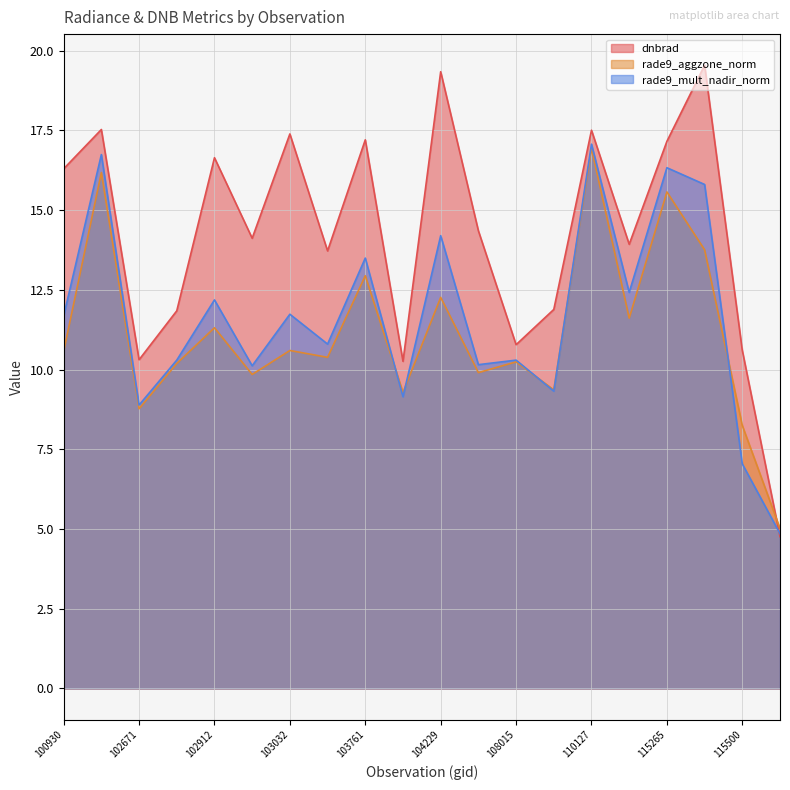

What is the smallest value displayed?

4.8